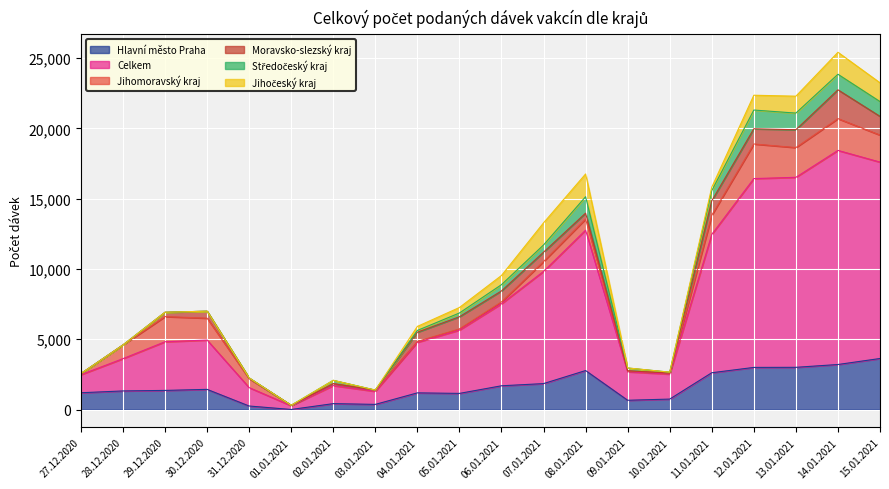

How many positive values does the Středočeský kraj series have?

17